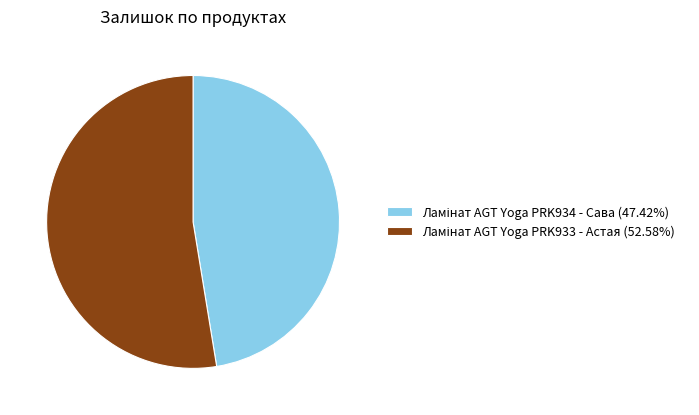

Is there a majority slice in this chart?

Yes